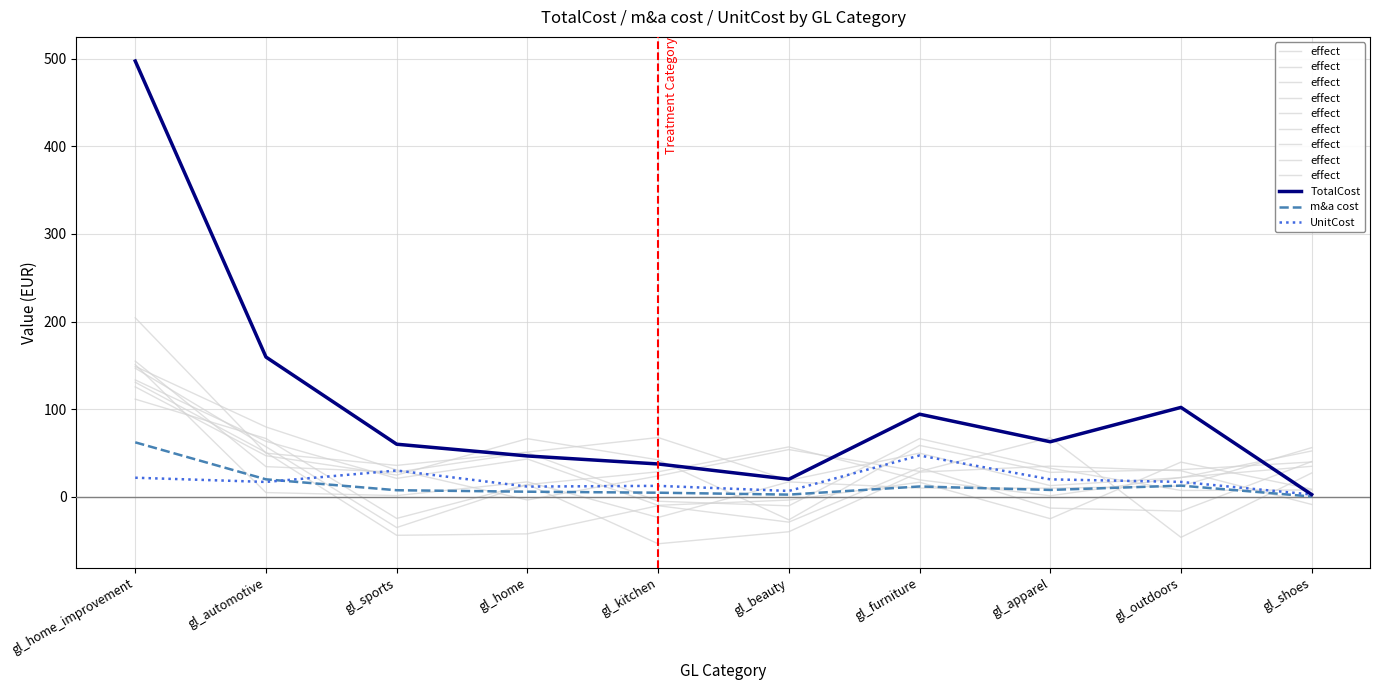

What value does the m&a cost series have at gl_home_improvement?

62.1